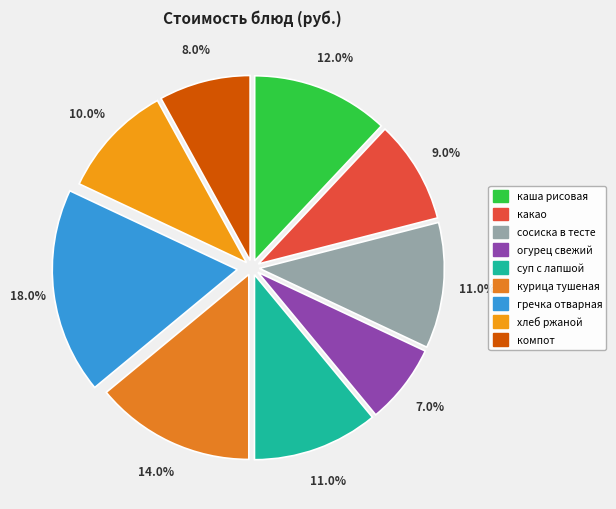

Count the number of slices in the pie.

9